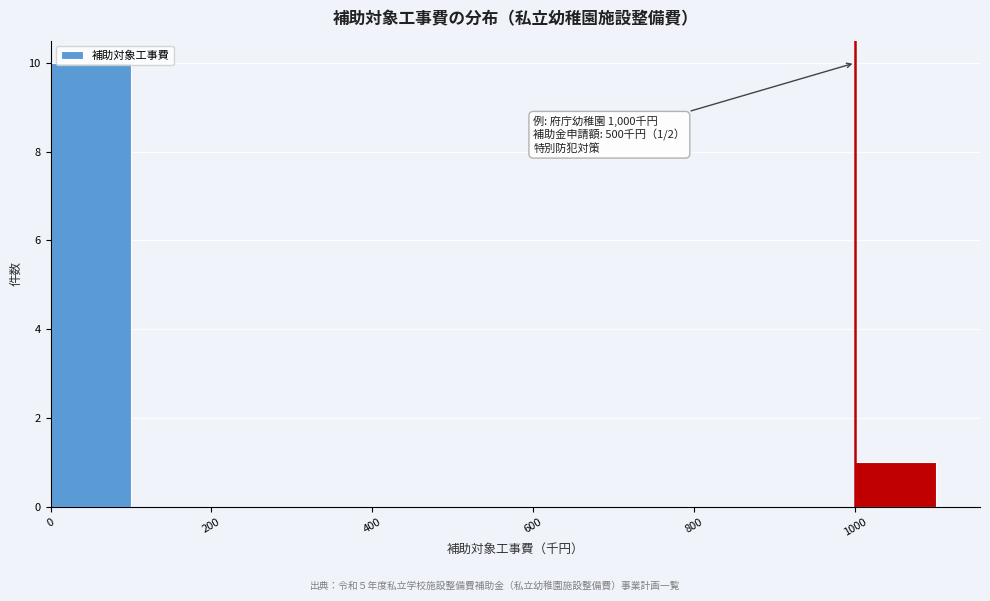

Over which range of the x-axis is the bar tallest?

0 to 100